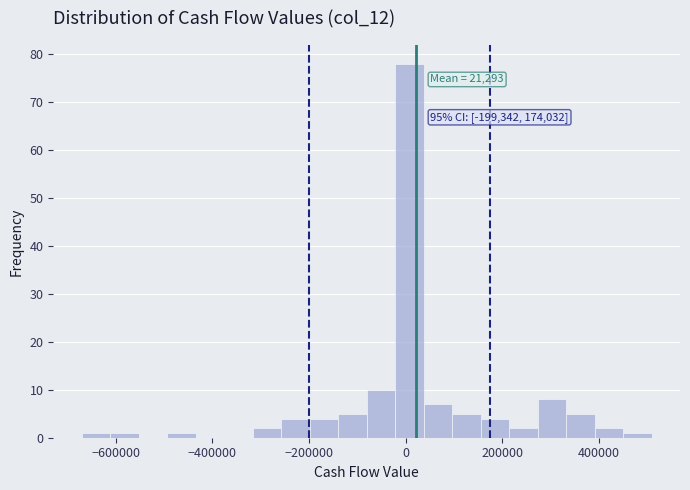

Read against the x-axis, roughly where is the centre of the tallest bar?

0